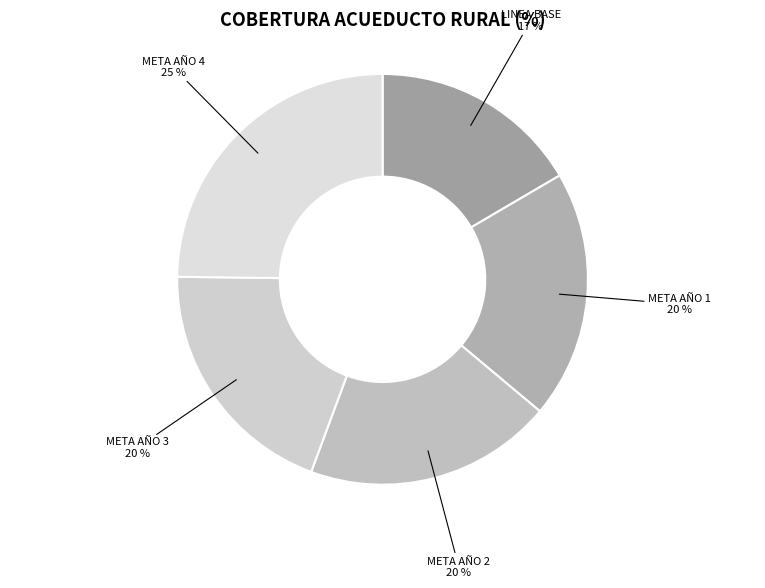

How many segments does this pie chart have?

5